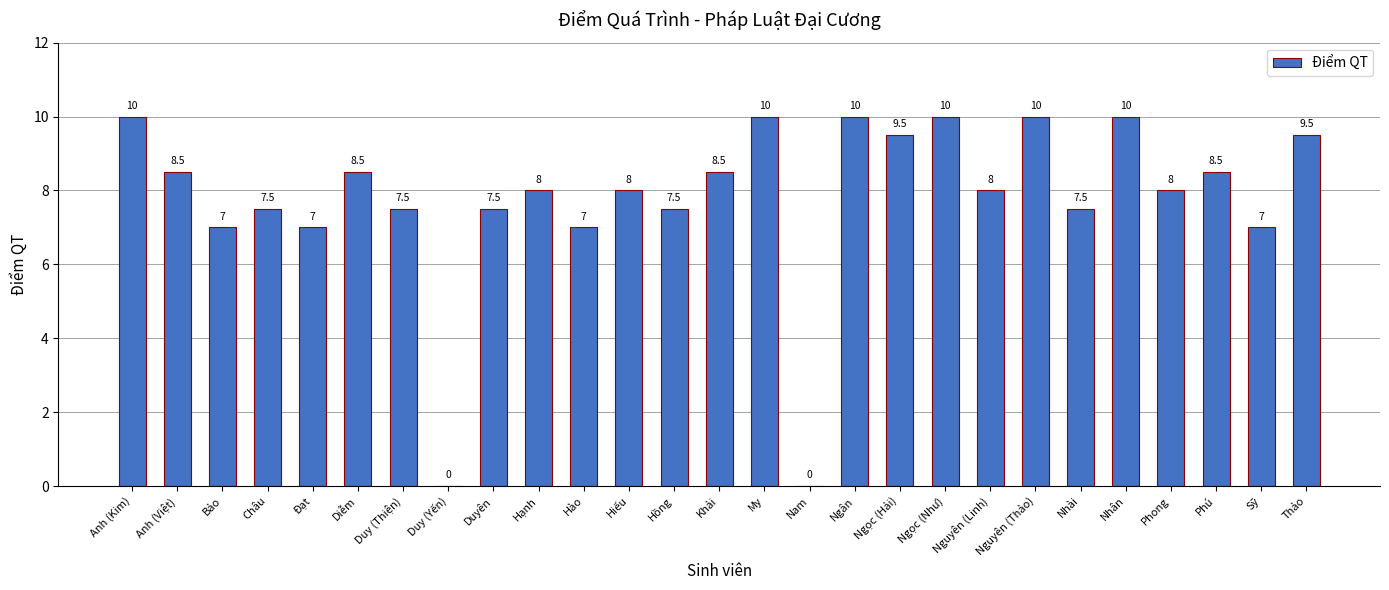

At which label does the data first exceed 8?

Anh (Kim)